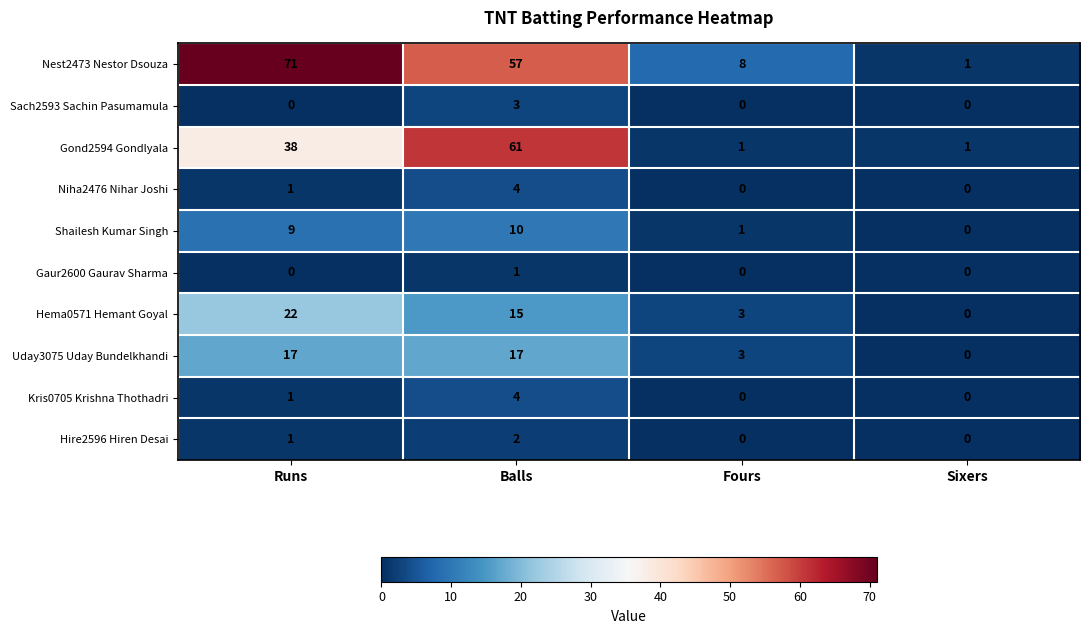

What is the difference between the second highest and second lowest values in the Uday3075 Uday Bundelkhandi series?

14